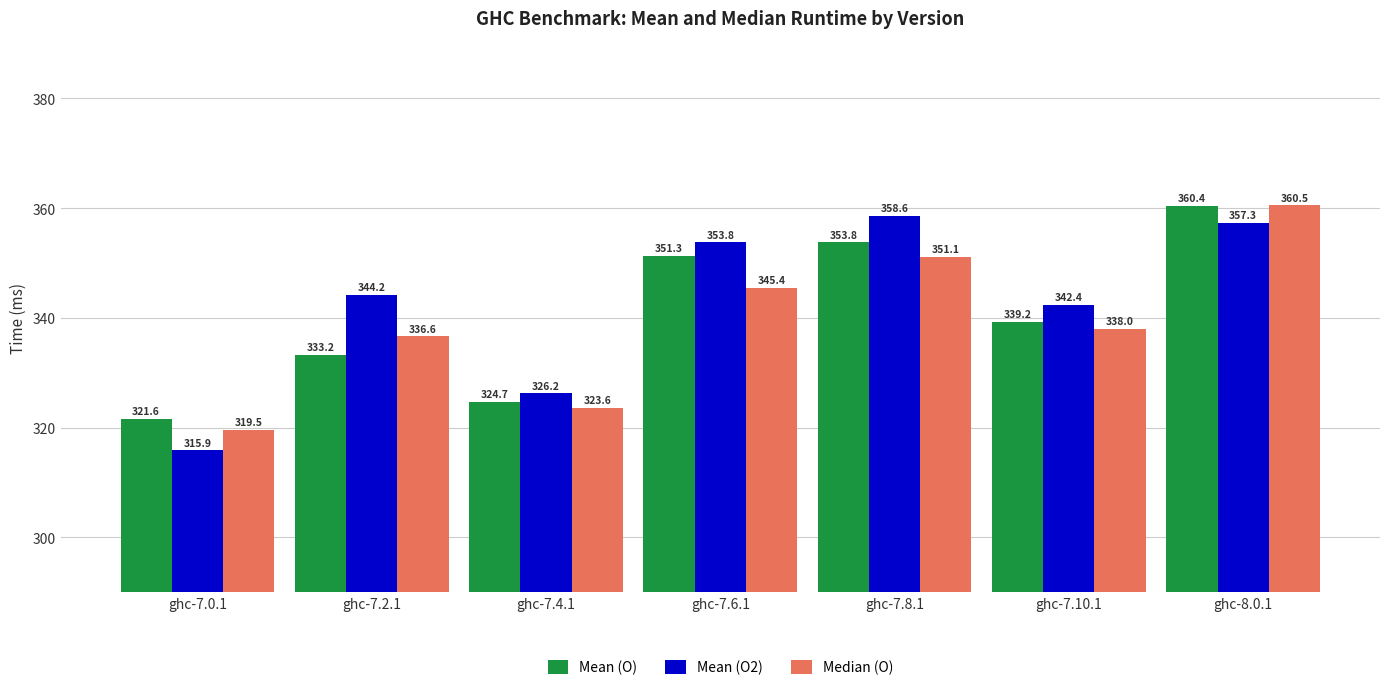

What is the total value across all series at ghc-7.0.1?

957.0